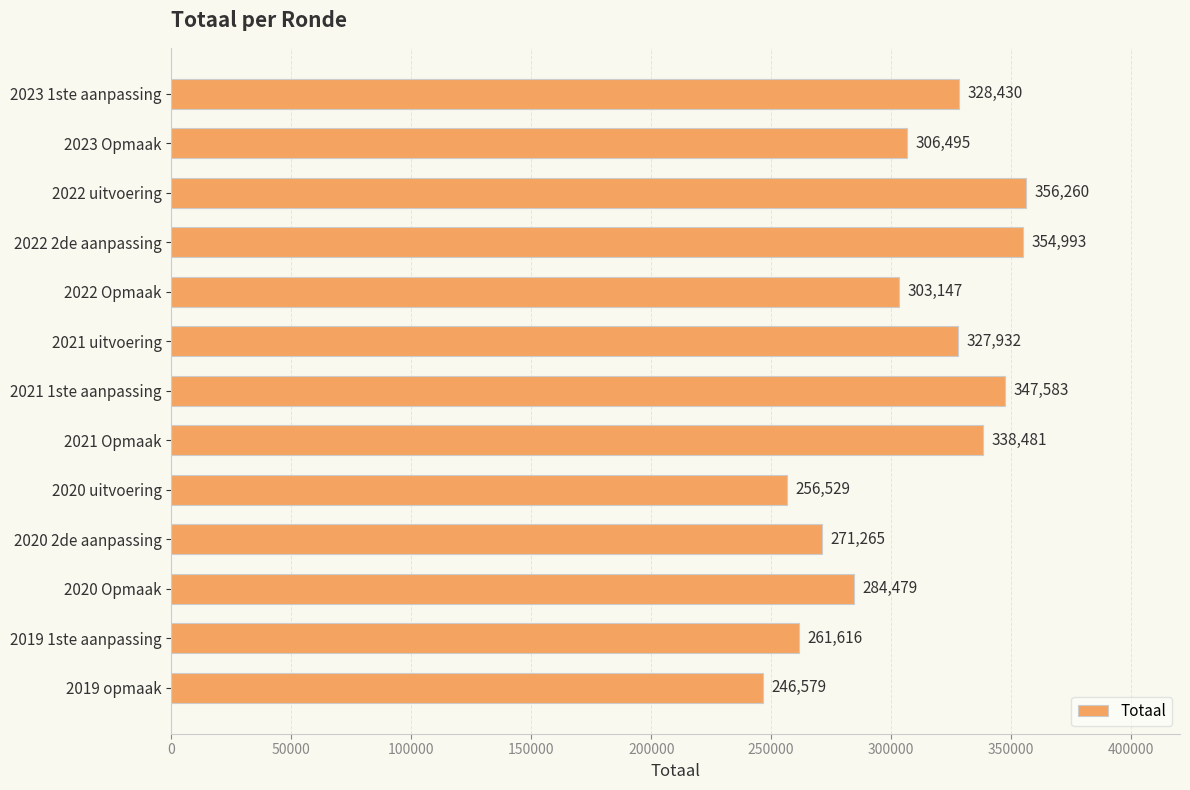

Are the bars horizontal?

Yes